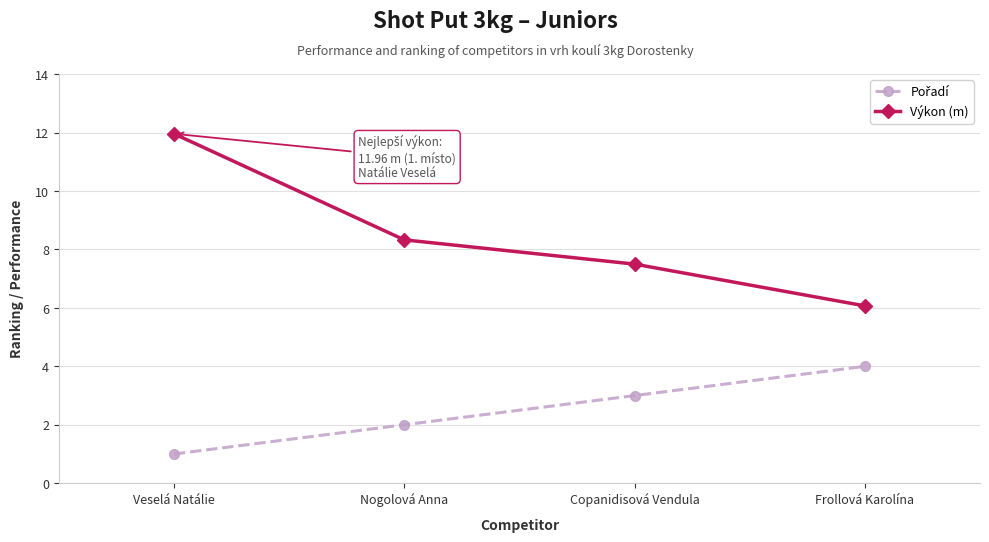

The Výkon (m) series shows 9.3 at Frollová Karolína. True or false?

False